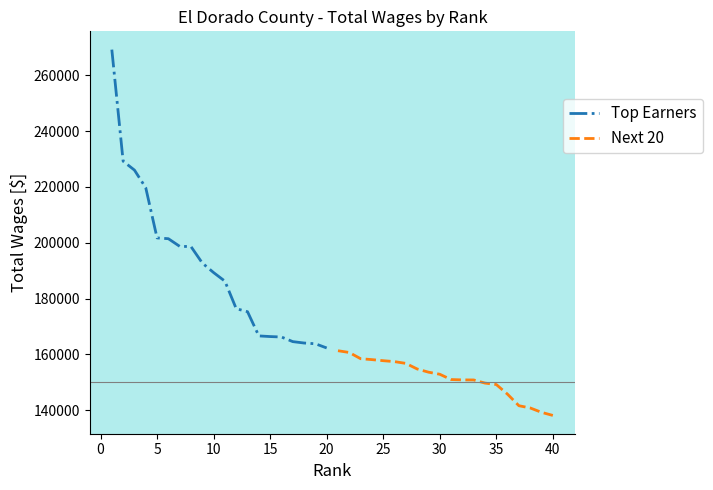

What is the smallest value displayed?

138130